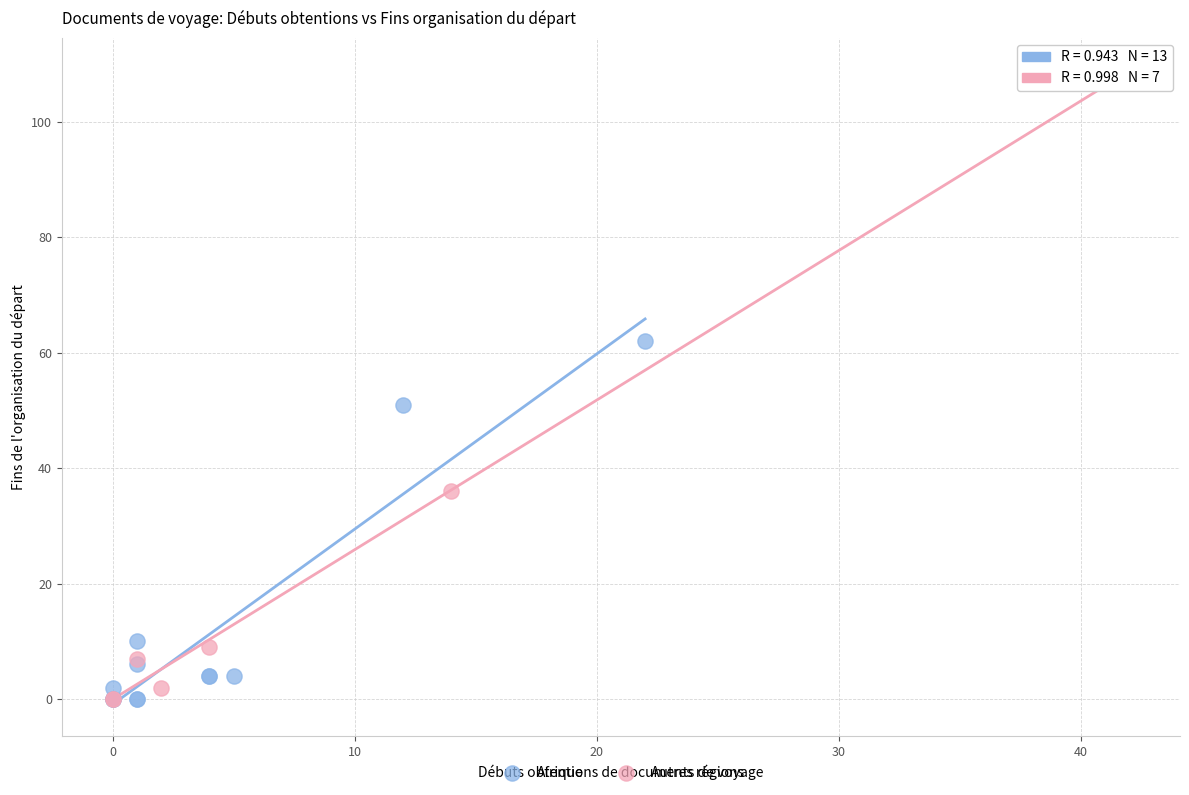

Which series contains the highest Y value?

Autres régions